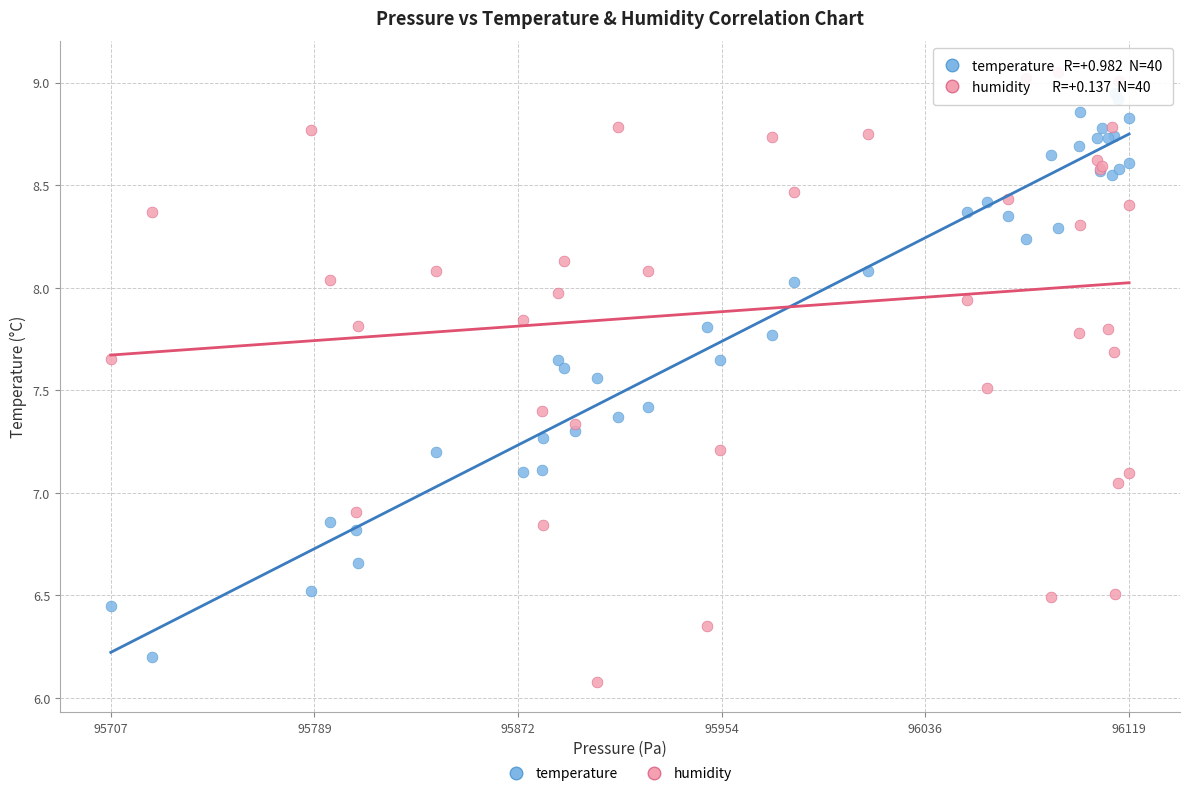

Which series contains the lowest Y value?

humidity